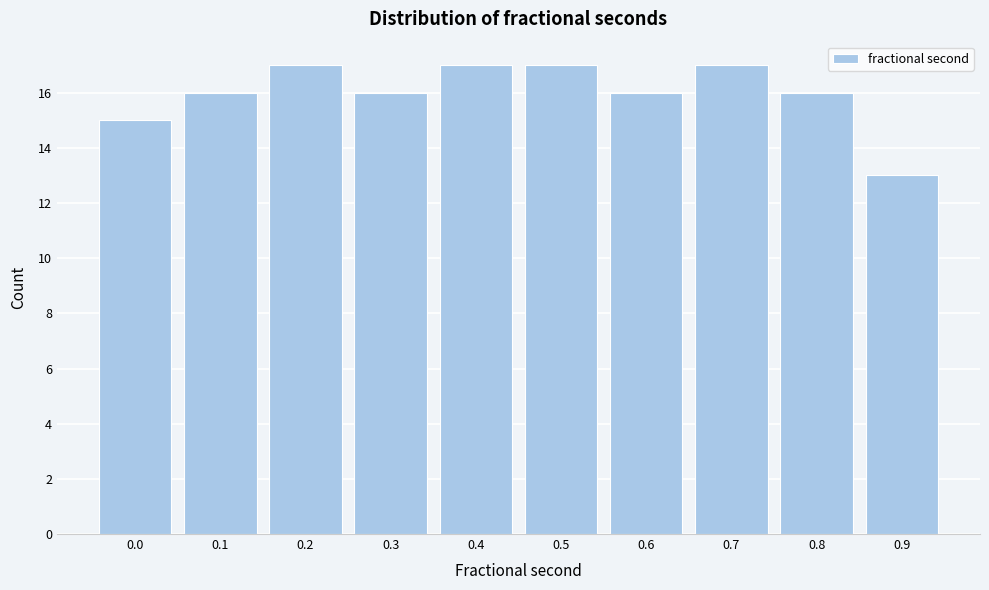

Reading right to left, what are all the values shown in this chart?

0.9=13	0.8=16	0.7=17	0.6=16	0.5=17	0.4=17	0.3=16	0.2=17	0.1=16	0.0=15